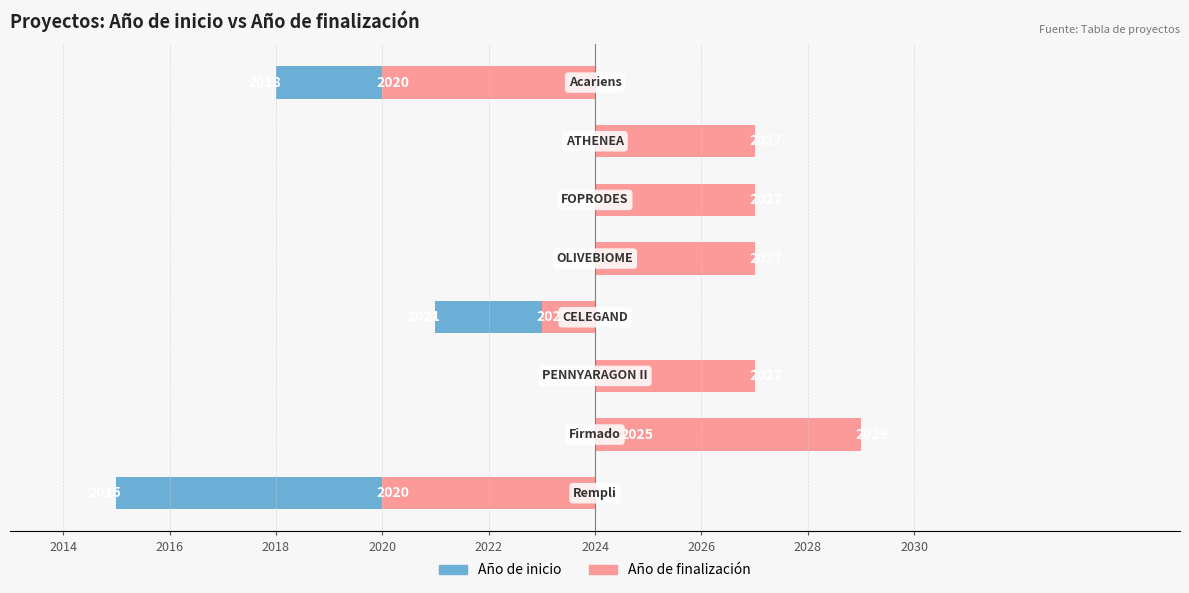

What is the average value of the Año de finalización series?

1